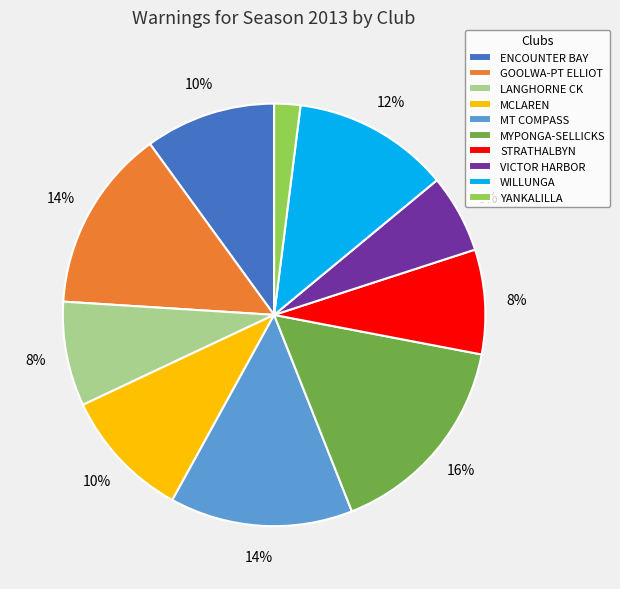

Which category has the smallest portion of the pie?

YANKALILLA